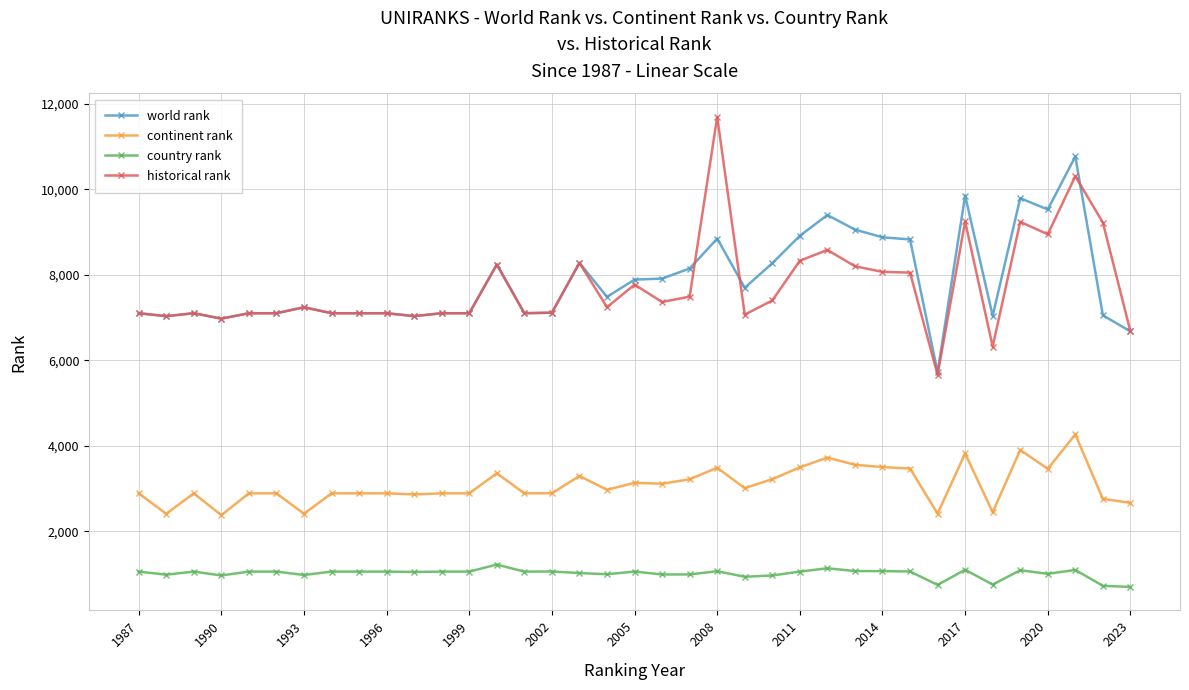

What is the value of the continent rank point at the 30th from the left?

2412